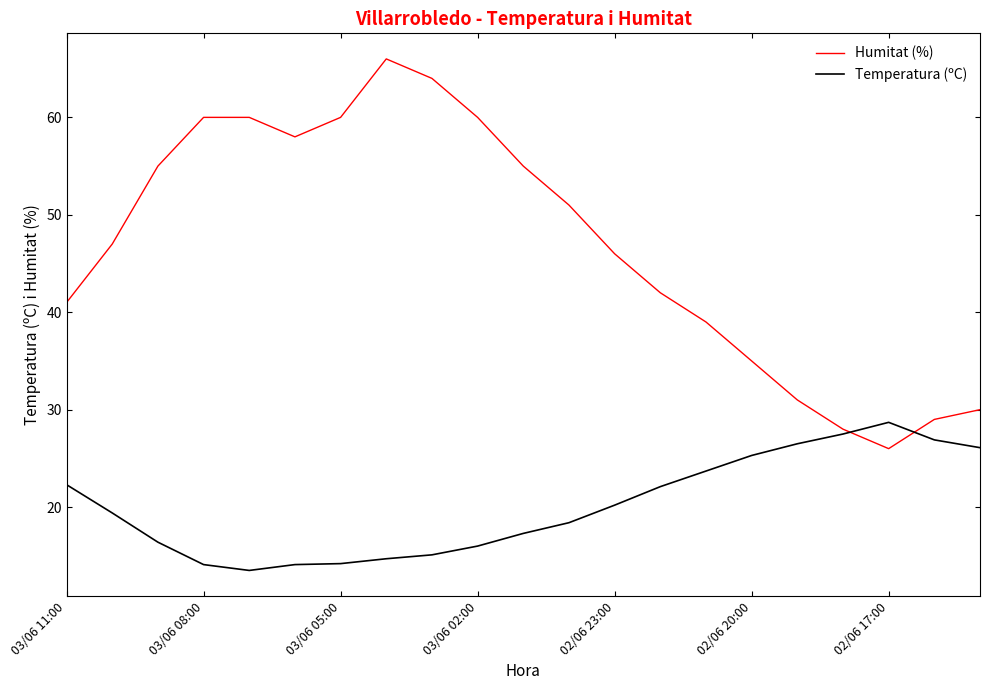

What are all the series names shown in the legend?

Humitat (%), Temperatura (ºC)